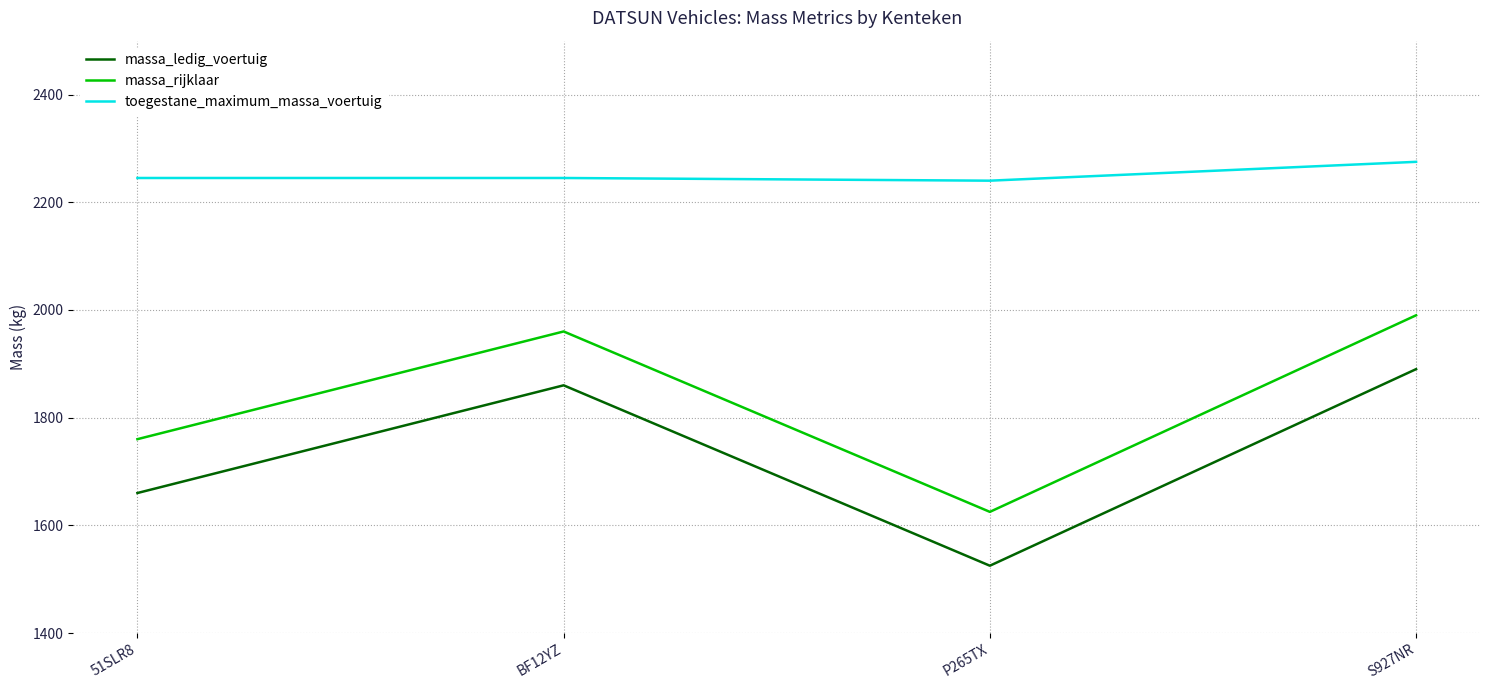

True or false: toegestane_maximum_massa_voertuig has more than 1 points higher than both neighbors.

False